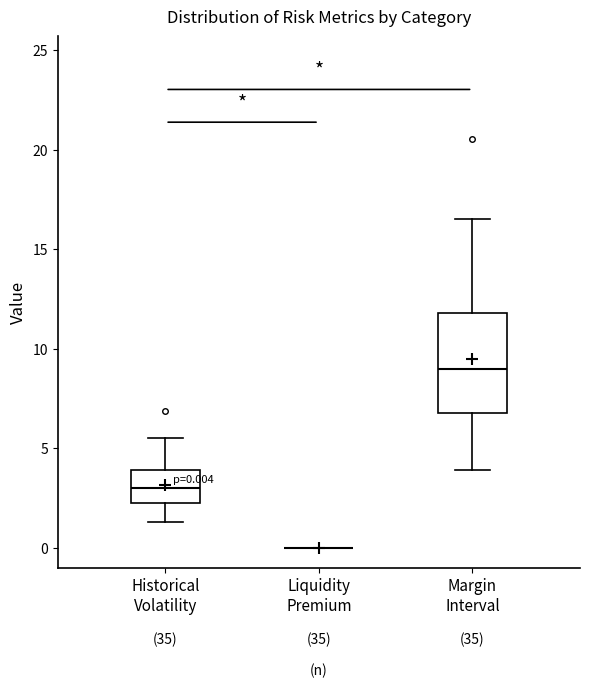

Which box is the tallest, from its lower edge to its upper edge?

Margin Interval